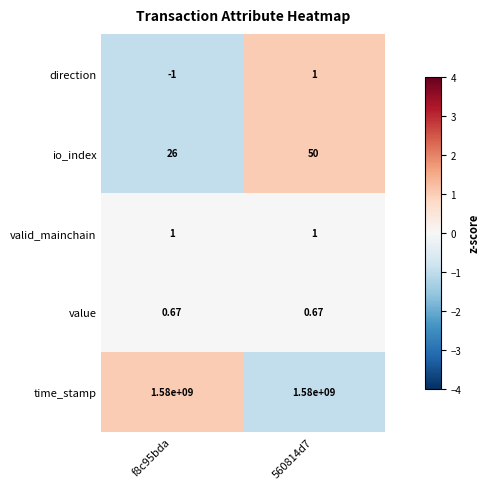

Which series has the largest total across all categories?

time_stamp